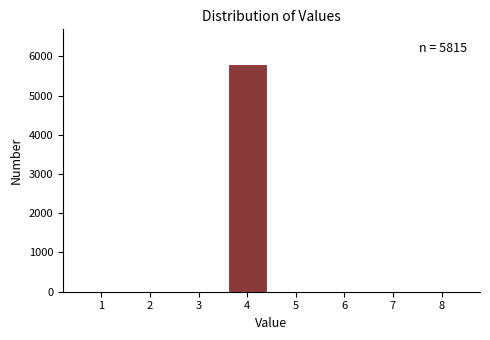

Over which range of the x-axis is the bar tallest?

3.5 to 4.5